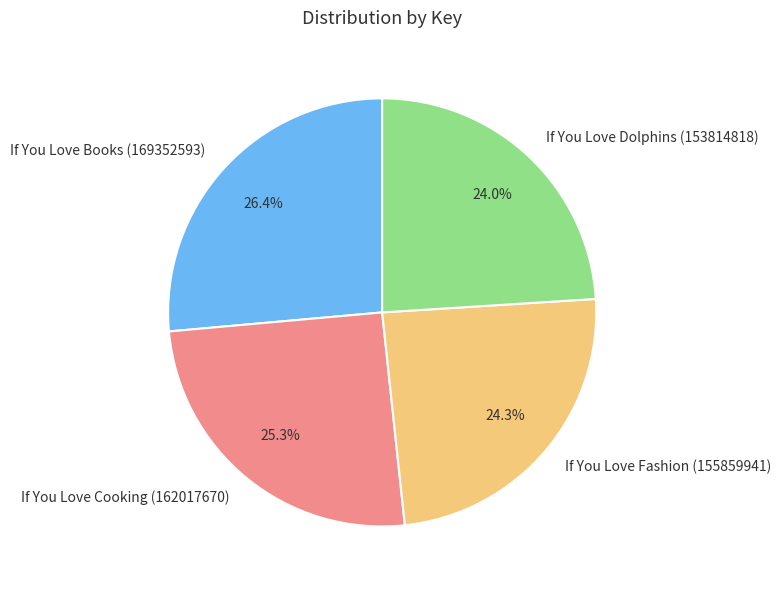

To the nearest percent, what is the combined percentage of If You Love Dolphins (153814818) and If You Love Books (169352593)?

50%